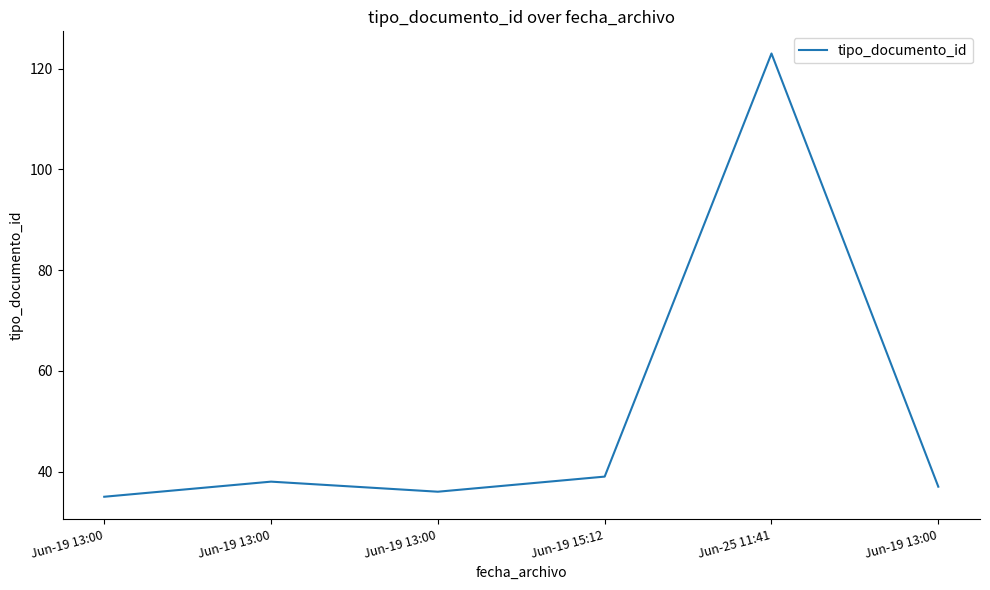

Where is the first local minimum?

Jun-19 13:00